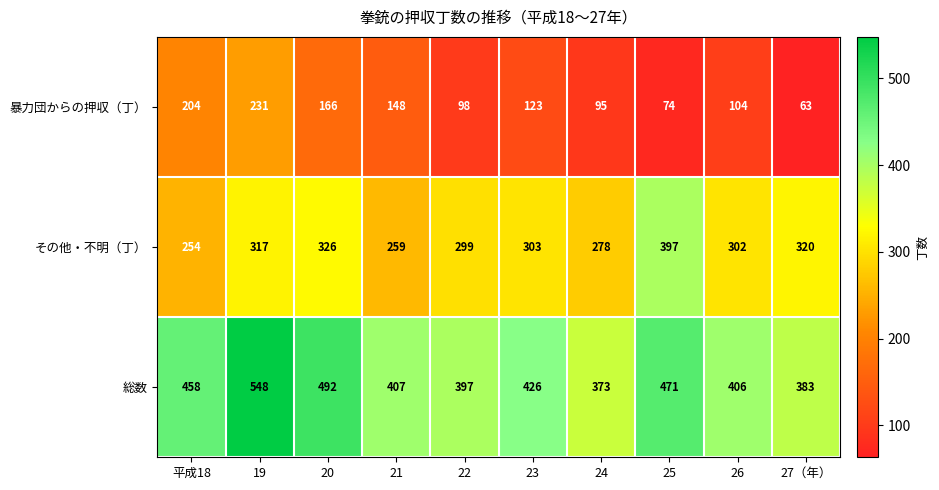

Reading right to left, what are all the values shown in this chart?

暴力団からの押収（丁）: 63	104	74	95	123	98	148	166	231	204
その他・不明（丁）: 320	302	397	278	303	299	259	326	317	254
総数: 383	406	471	373	426	397	407	492	548	458